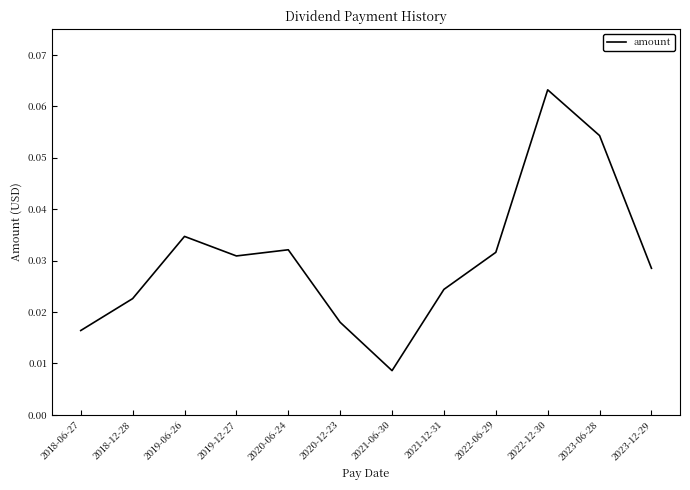

The chart shows a value of 0.1 at 2023-12-29. True or false?

False